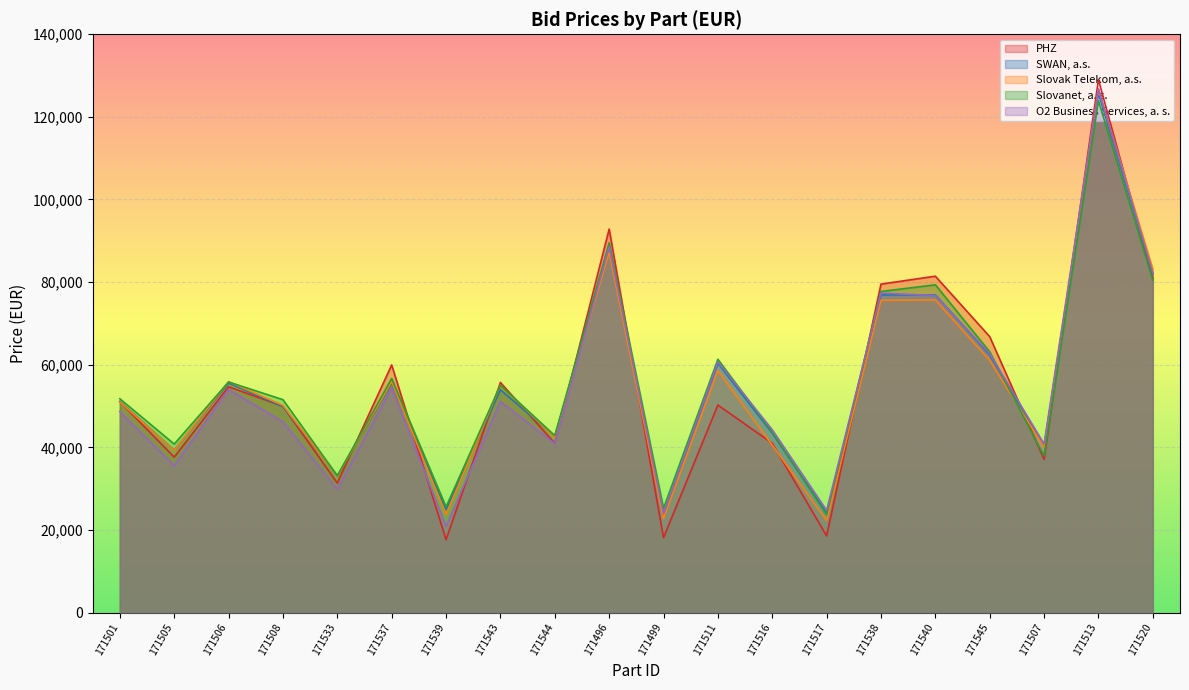

How many interior local peaks does the Slovak Telekom, a.s. series have?

7